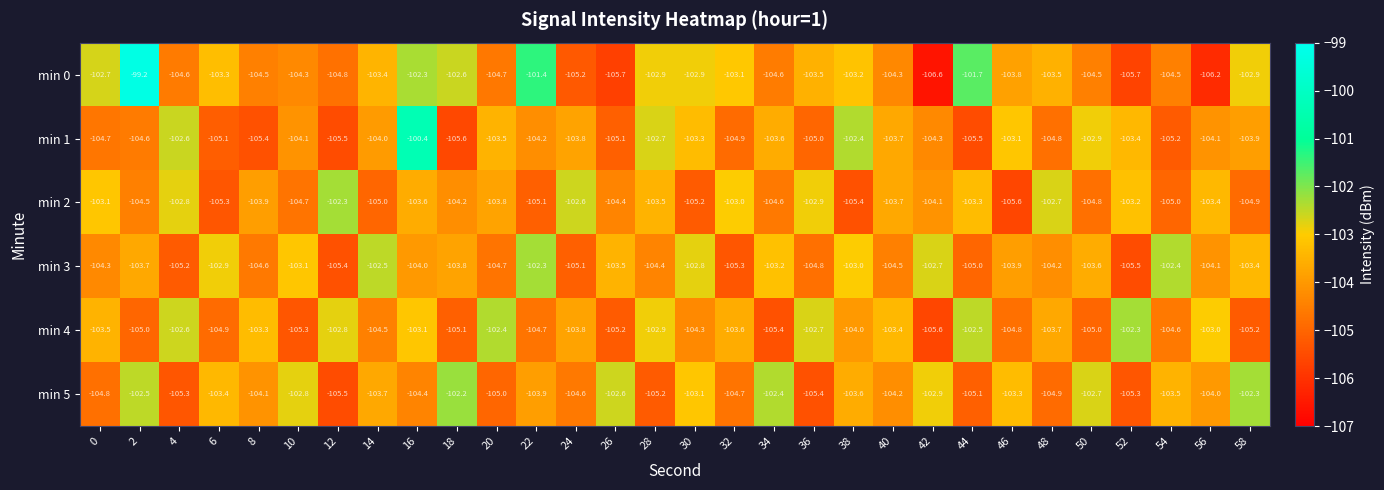

What is the total value across all series at 6?

-624.9